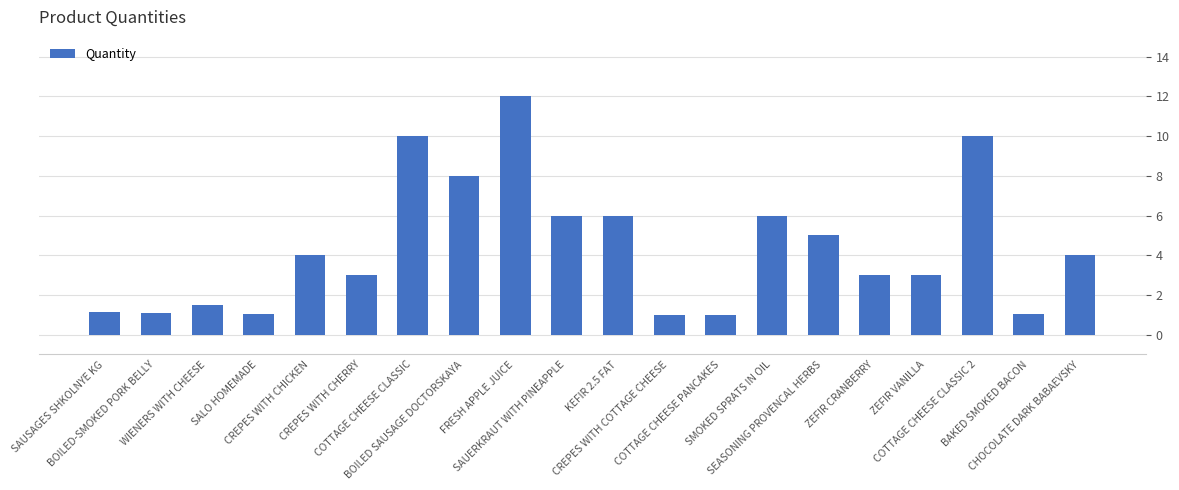

Count the number of data series in this chart.

1